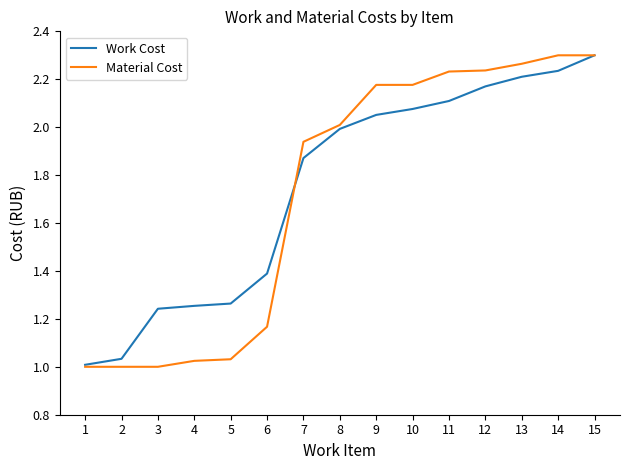

The value of Material Cost at 5 is 1.0. True or false?

True